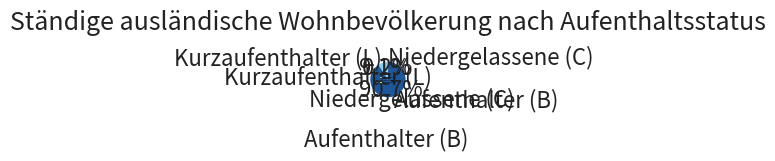

What is the largest slice in the pie chart?

Aufenthalter (B)